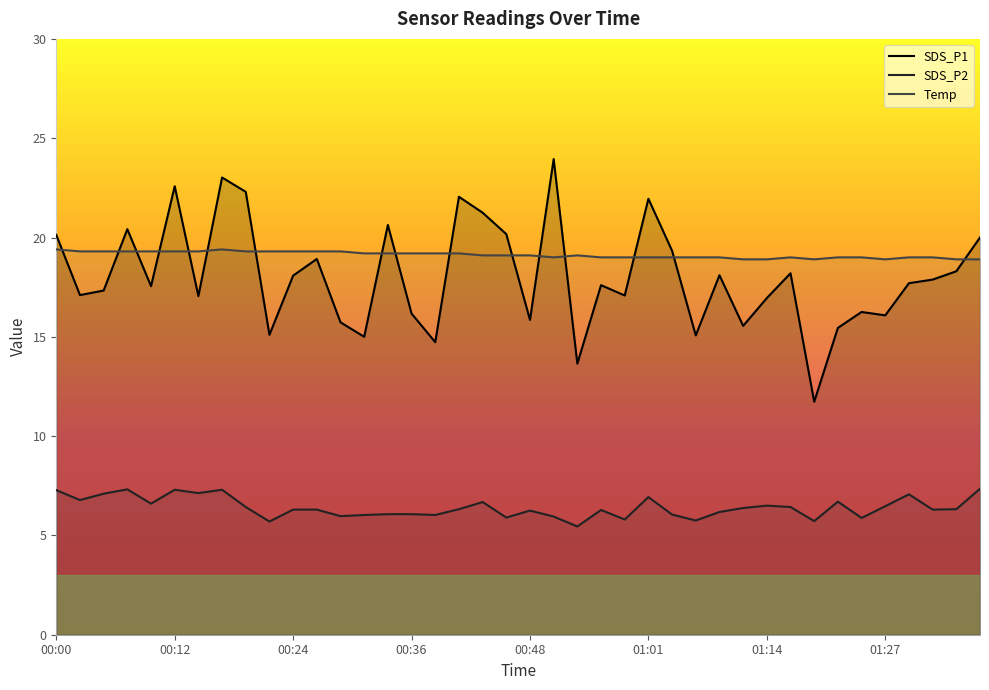

True or false: Temp has more than 2 interior local peaks.

True